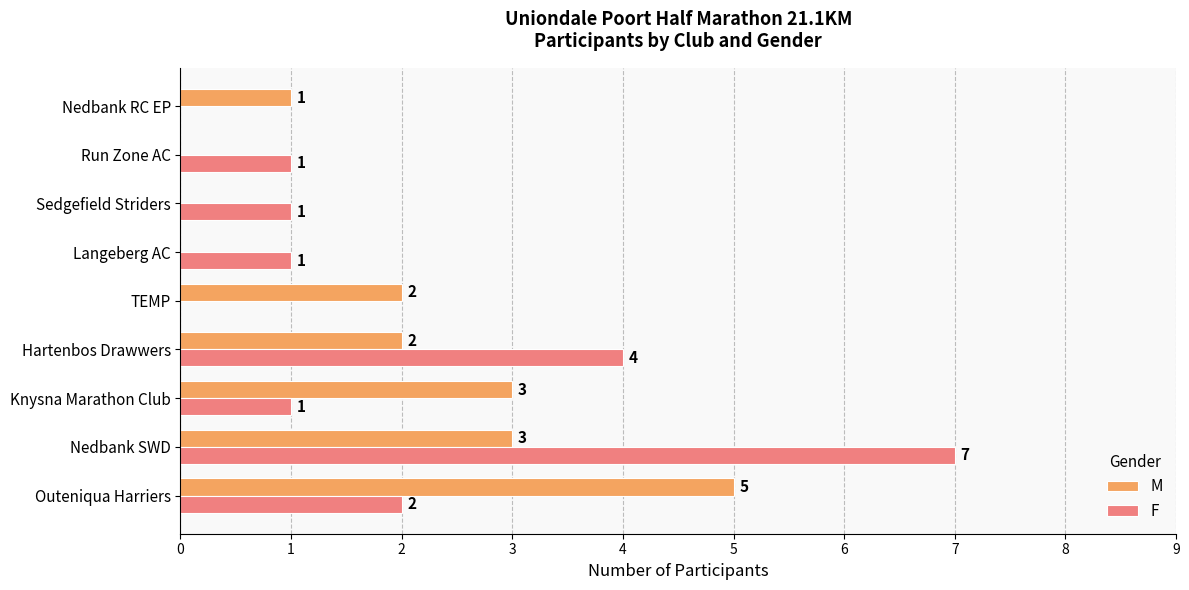

How many data points does each series have?

9